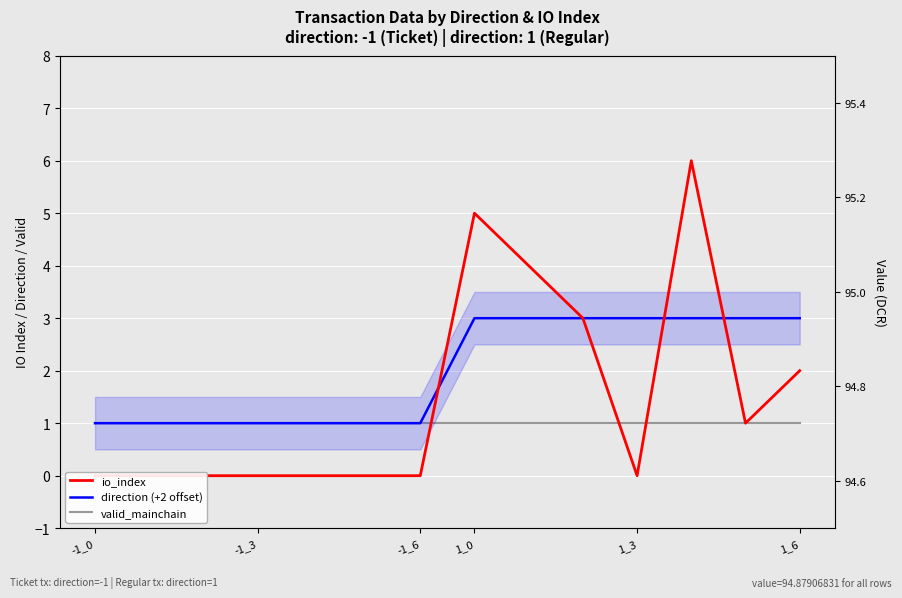

True or false: valid_mainchain and direction (+2 offset) cross at least once.

False